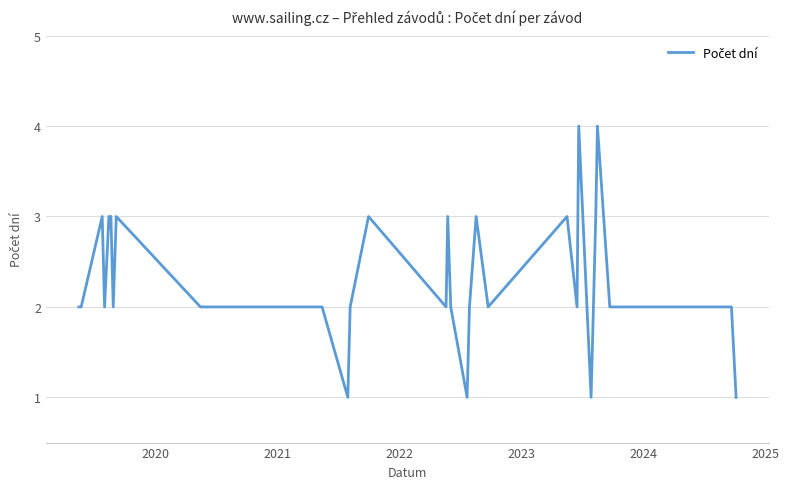

What is the difference between the maximum and minimum values?

3